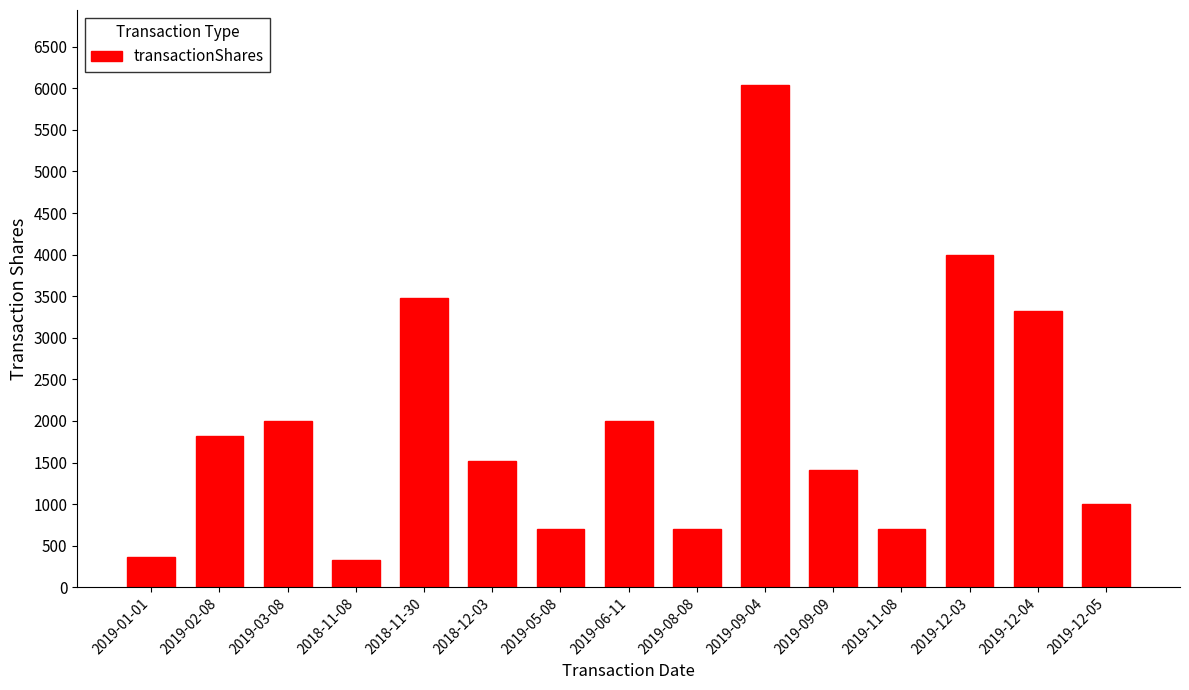

What position from the left is 2019-12-05?

15